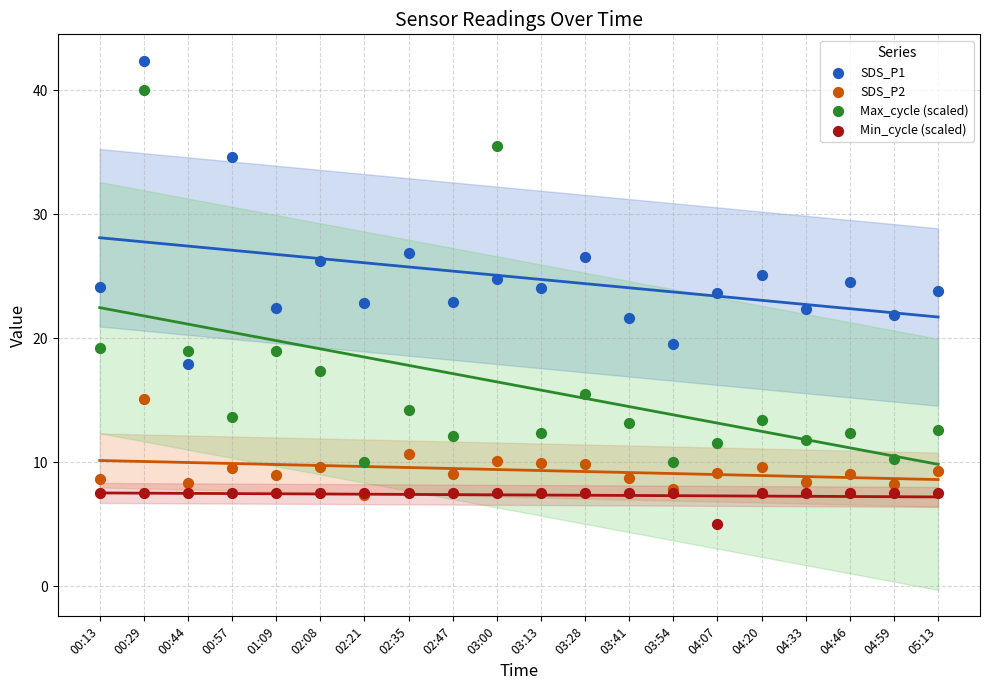

What are all the series names shown in the legend?

SDS_P1, SDS_P2, Max_cycle (scaled), Min_cycle (scaled)